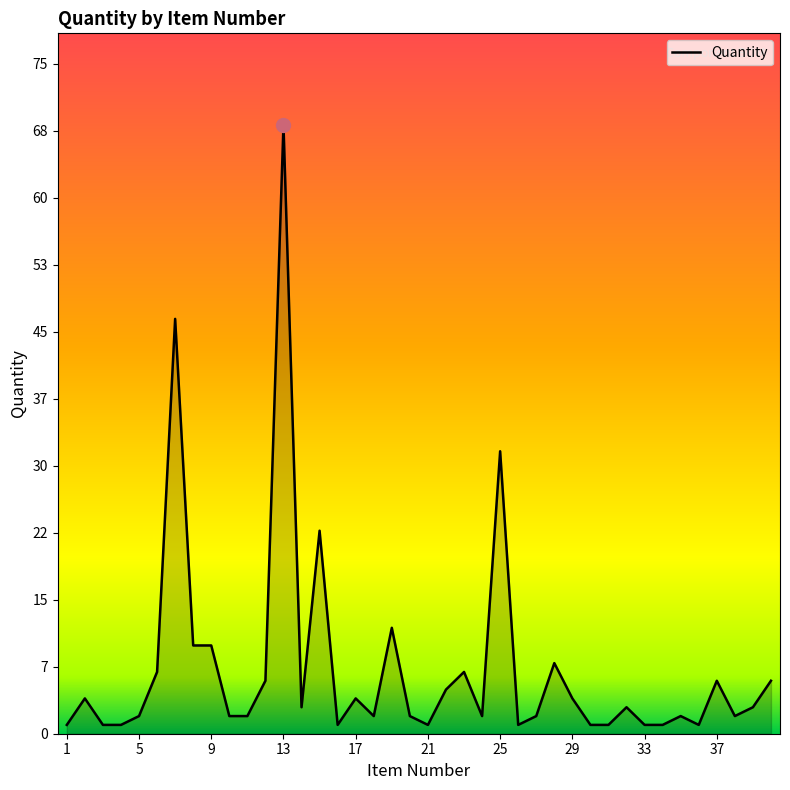

What is the value of the 38th point from the left?

2